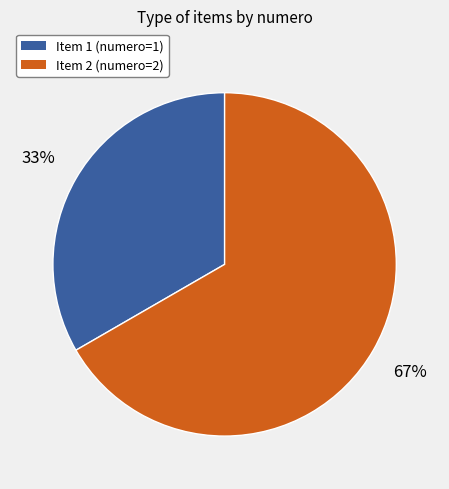

To the nearest percent, what is the average slice percentage?

50%